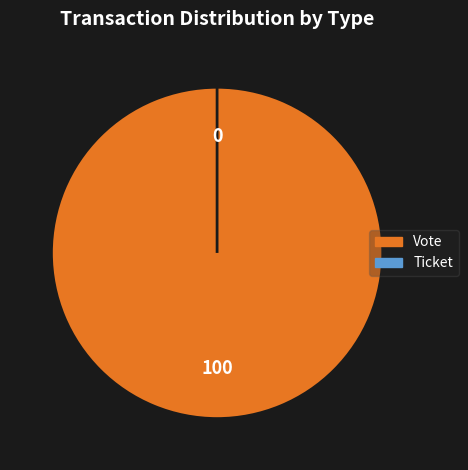

What is the smallest slice in the pie chart?

Ticket